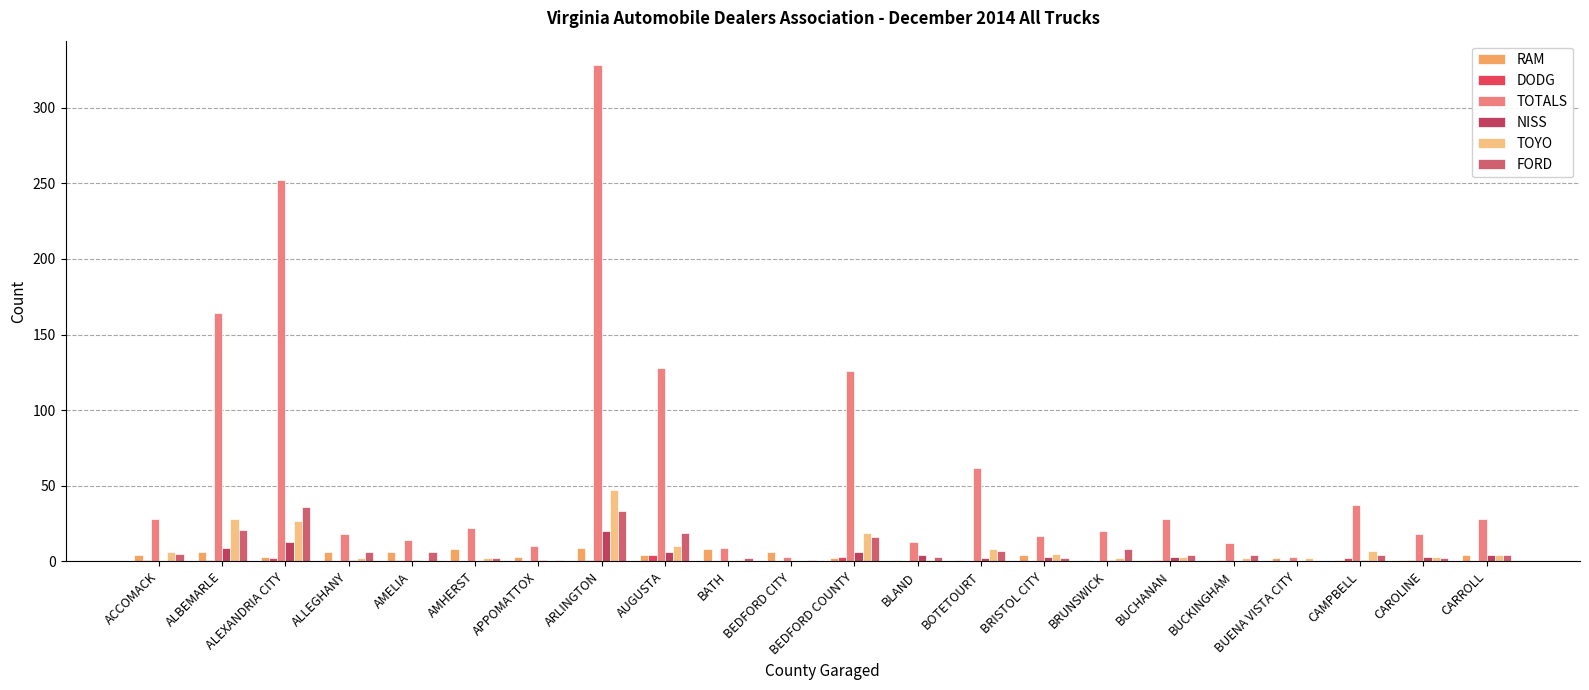

Count the number of categories in the chart.

22